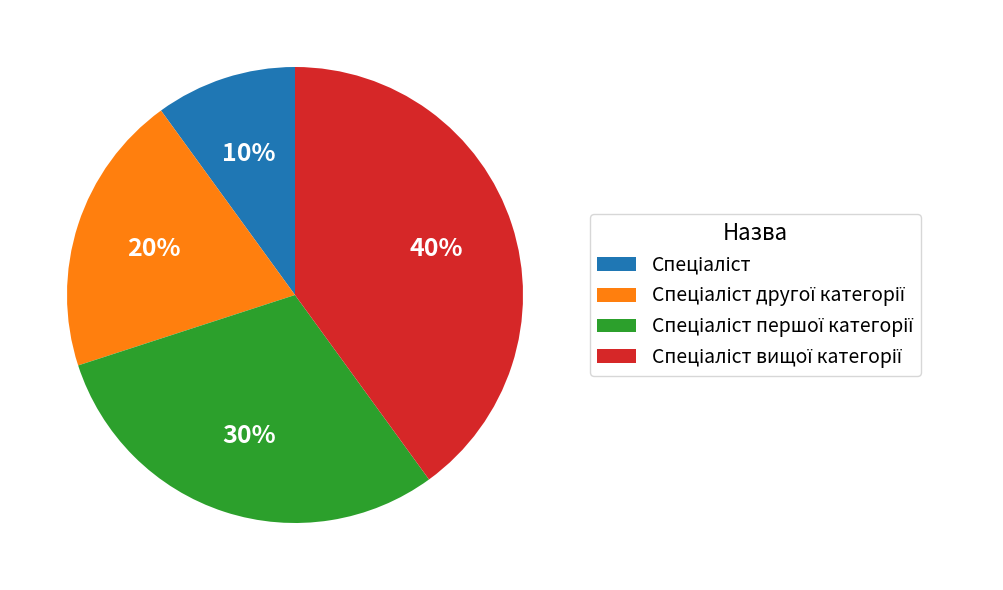

Is there a majority slice in this chart?

No